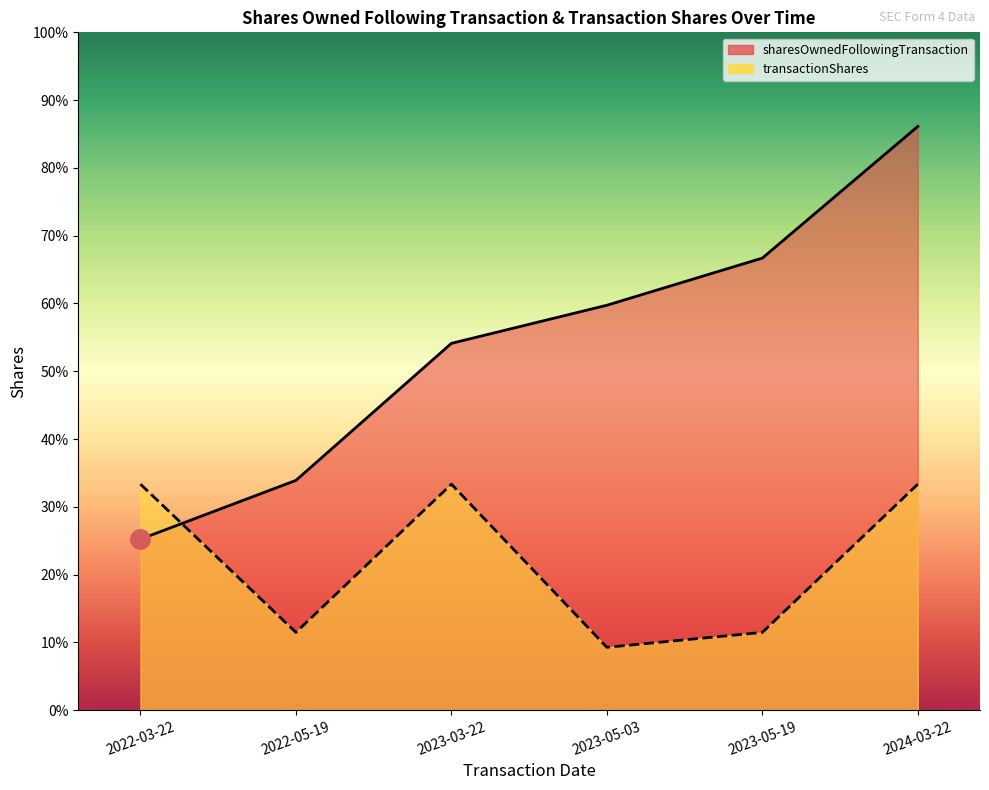

The sharesOwnedFollowingTransaction series shows 27056 at 2023-03-22. True or false?

True